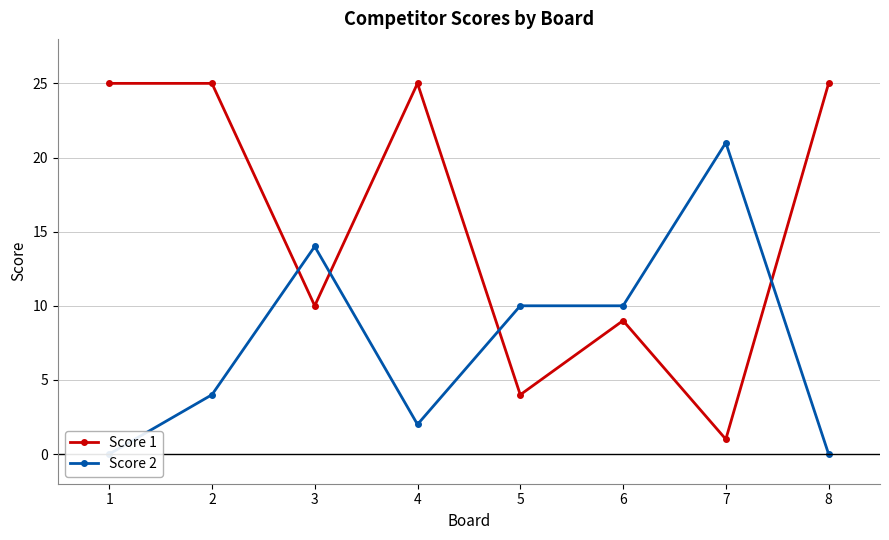

Reading left to right, extract all data points from this chart.

Score 1: 1=25	2=25	3=10	4=25	5=4	6=9	7=1	8=25
Score 2: 1=0	2=4	3=14	4=2	5=10	6=10	7=21	8=0